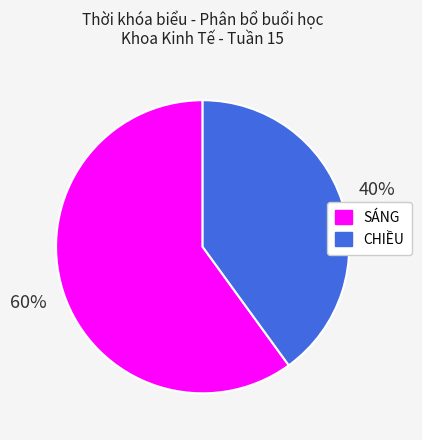

To the nearest percent, what portion does SÁNG represent?

60%